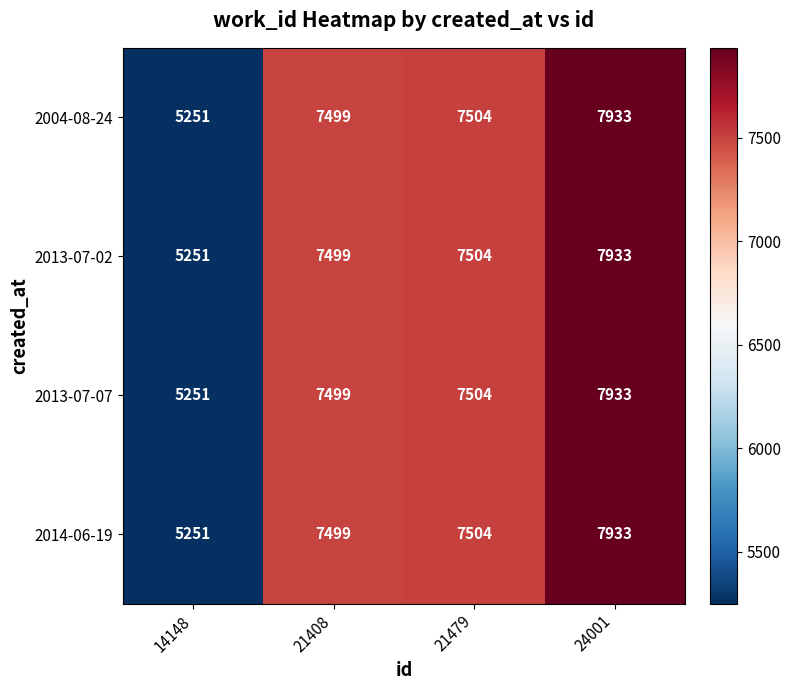

What is the difference between the 2013-07-02 values at 21479 and 14148?

2253